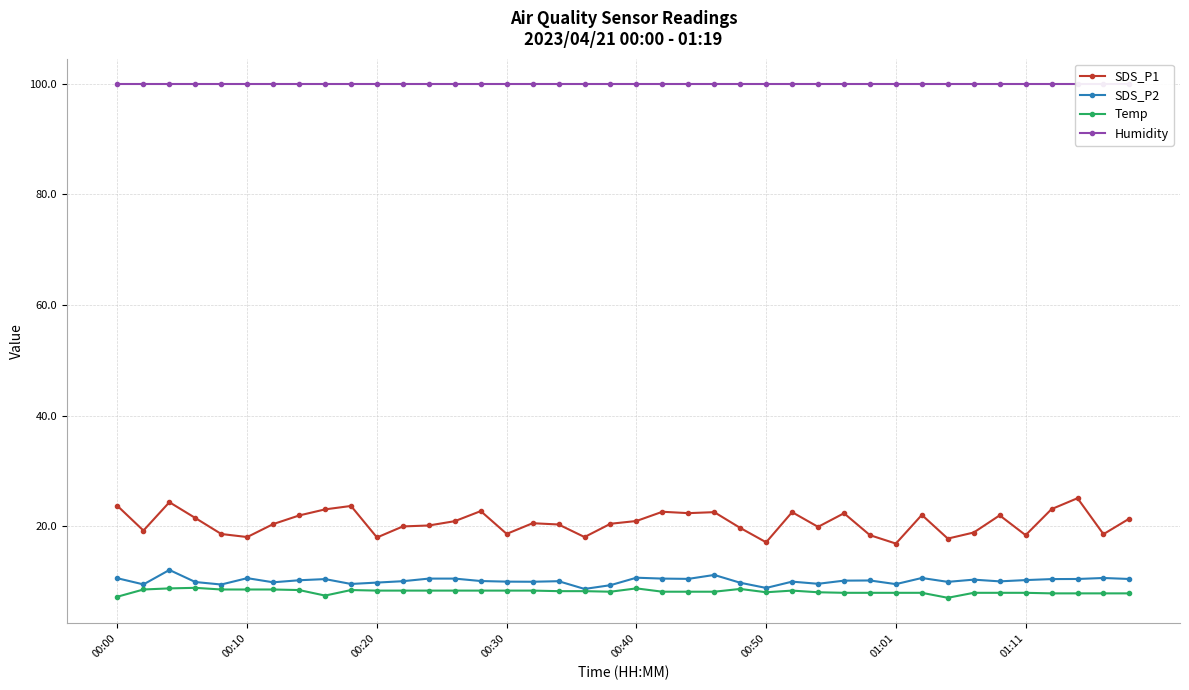

How many series are shown in this chart?

4